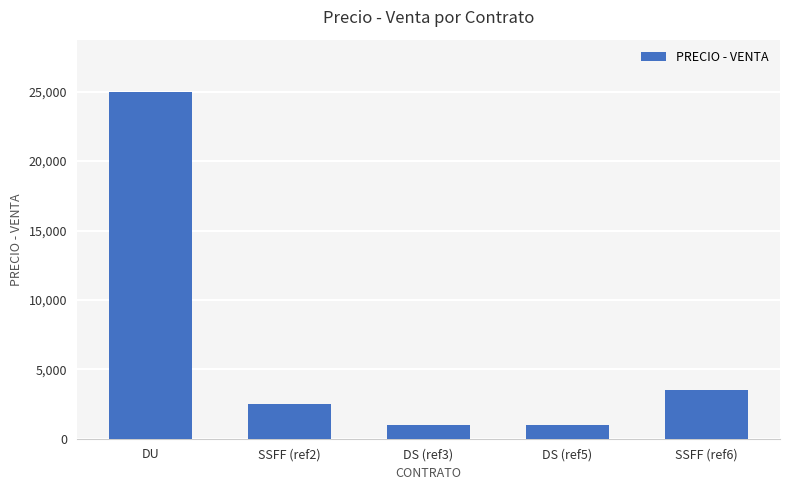

Approximately how many times larger is the value at DU compared to DS (ref5)?

25.0